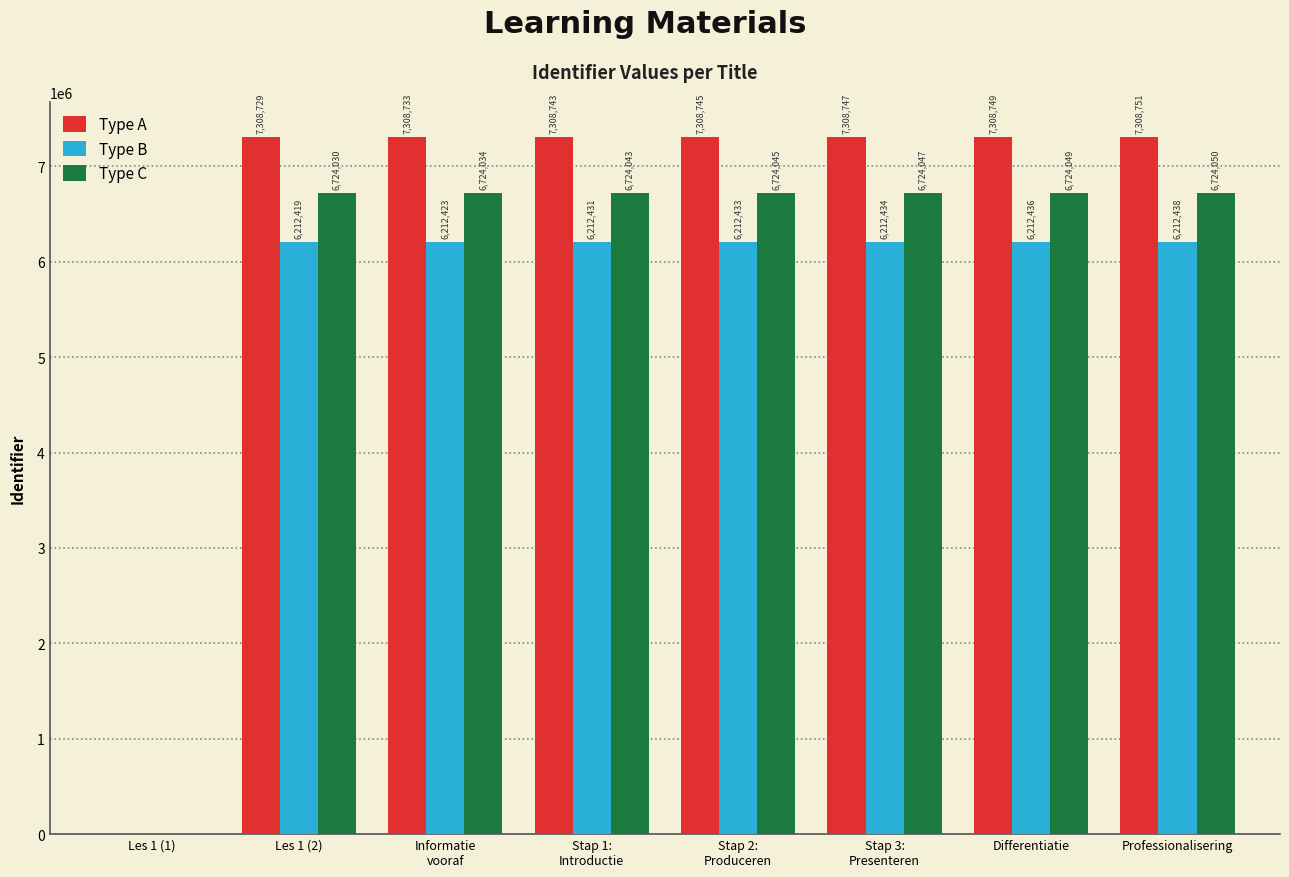

What is the average value of the Type C series?

5883537.7